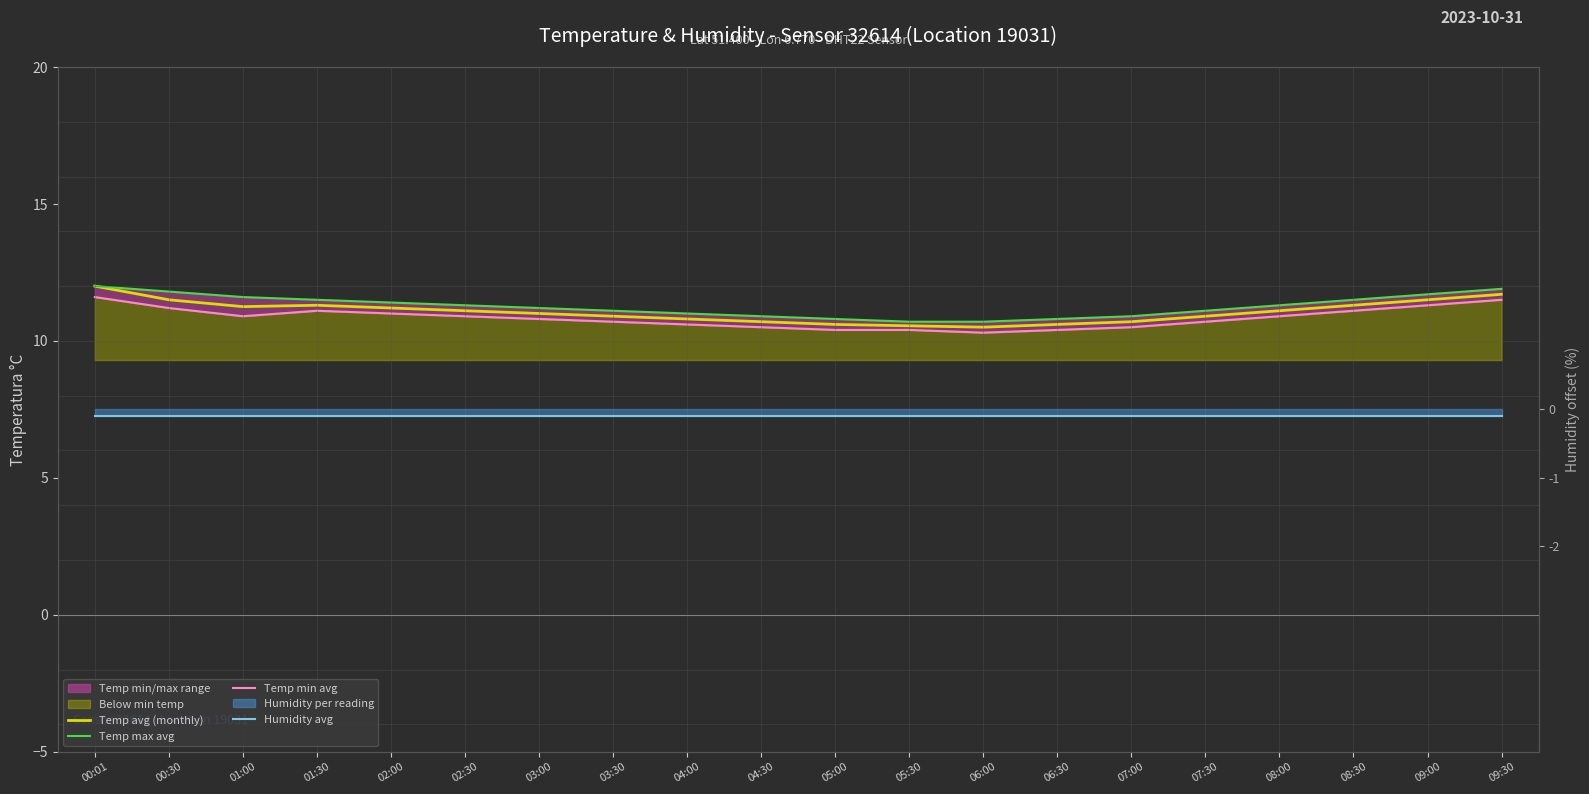

What is the greatest value displayed?

12.0